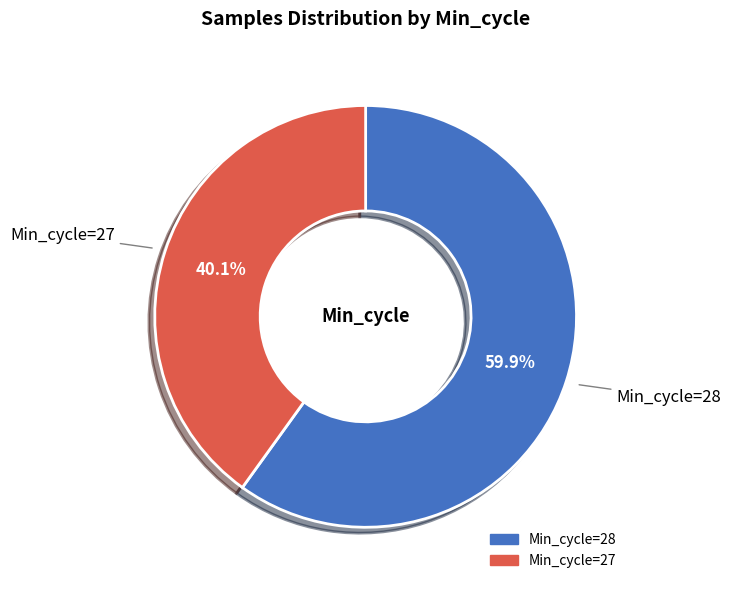

Is there any slice that represents more than half of the pie?

Yes